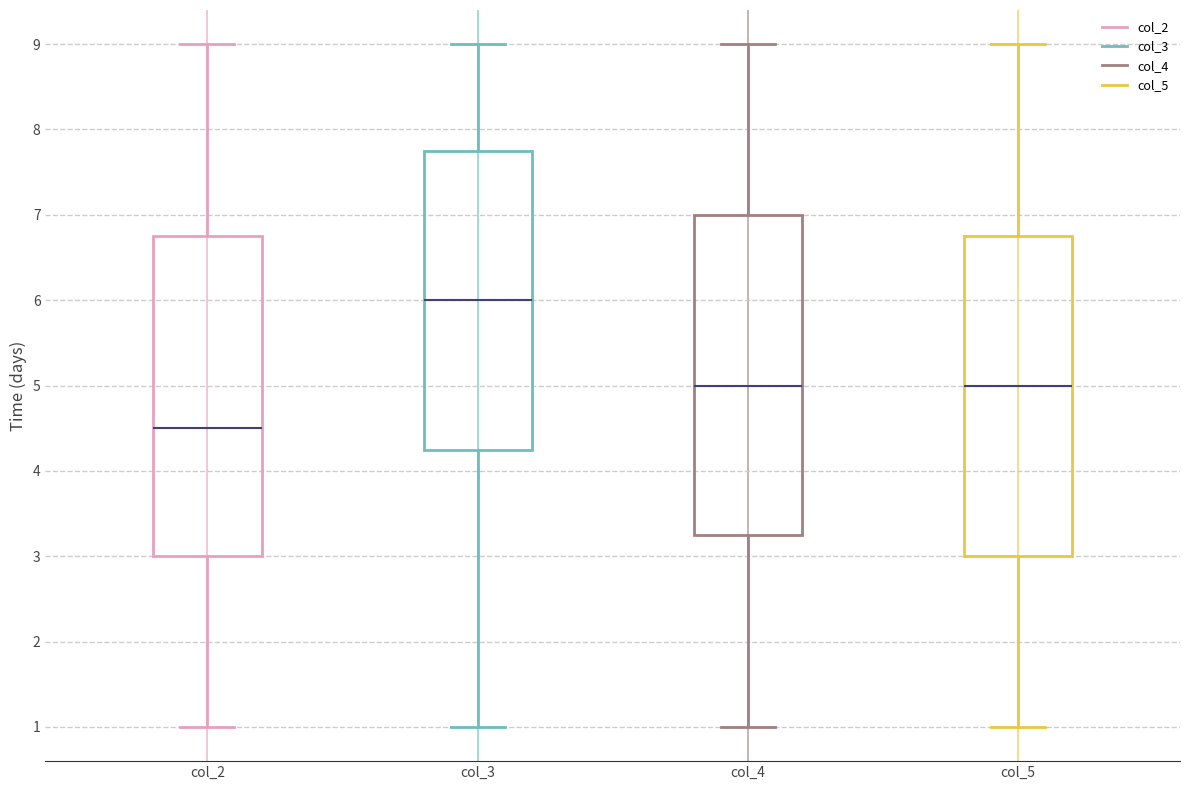

Reading left to right, read every box against the y-axis: the position of its median line, the range the box covers, and the ends of its whiskers. The values are not printed on the chart, so give them approximately, as read against the axis.

col_2: median 4.5, box 3.0 to 6.8, whiskers 1.0 to 9.0
col_3: median 6.0, box 4.3 to 7.8, whiskers 1.0 to 9.0
col_4: median 5.0, box 3.3 to 7.0, whiskers 1.0 to 9.0
col_5: median 5.0, box 3.0 to 6.8, whiskers 1.0 to 9.0